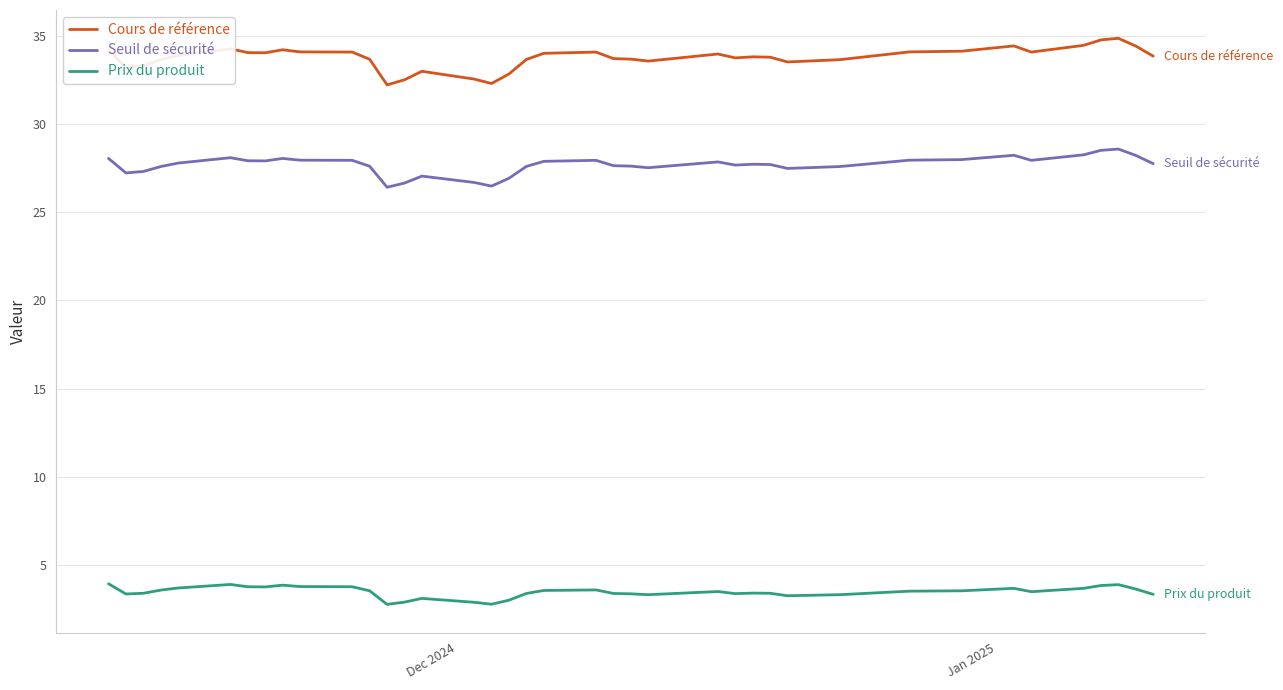

What is the difference between the maximum and minimum values in the Cours de référence series?

2.6